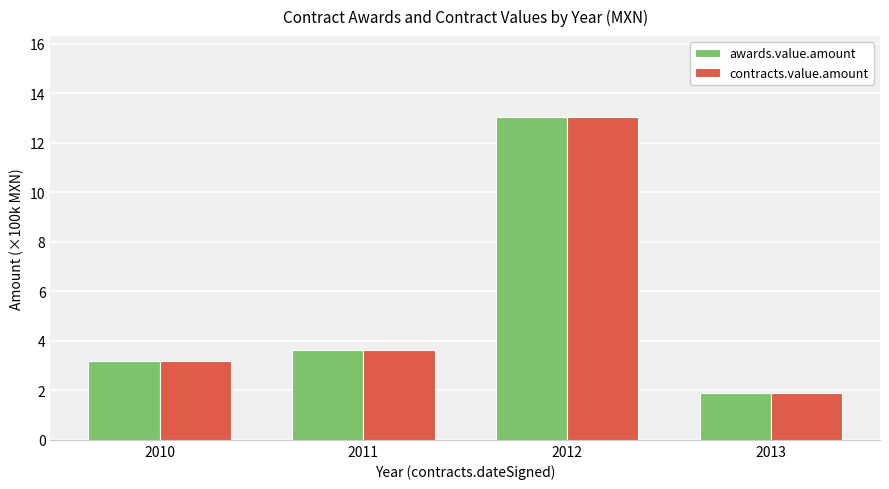

How many groups of bars are there?

4